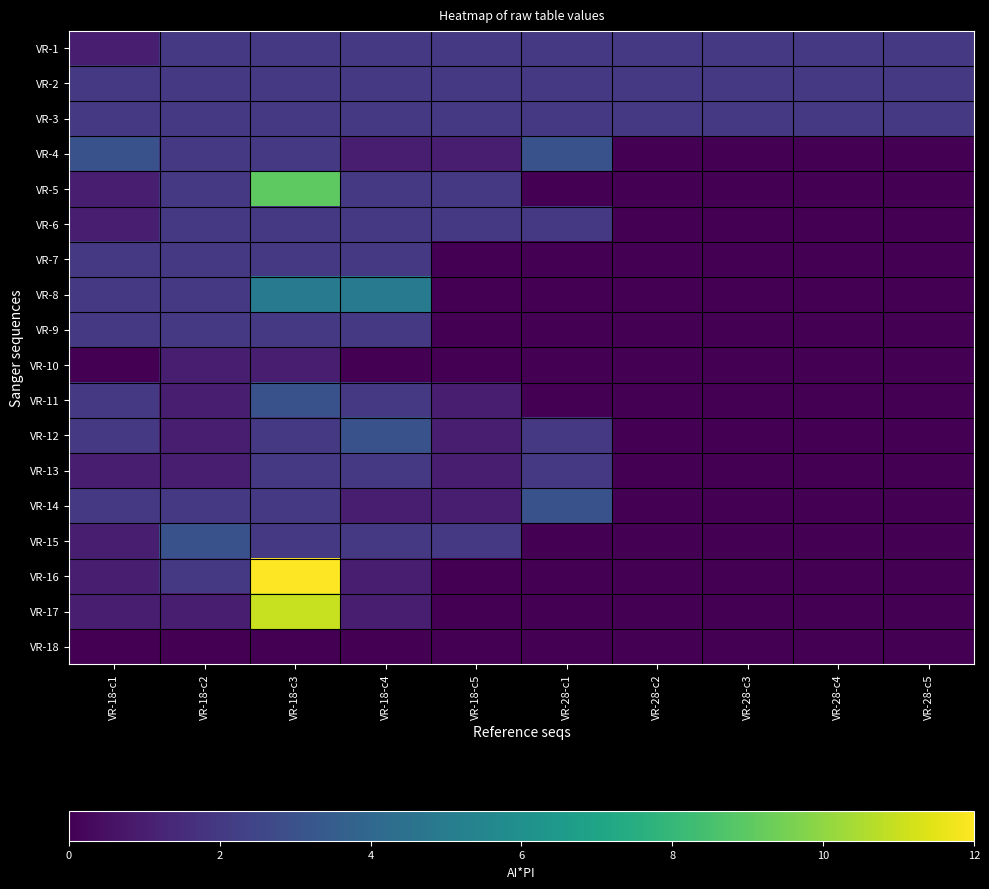

True or false: VR-6 has a value of 2 at VR-18-c3.

True